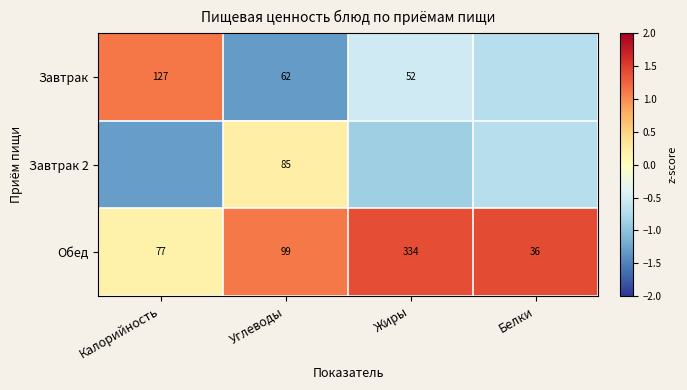

Which category has the lowest value in the Обед series?

Белки